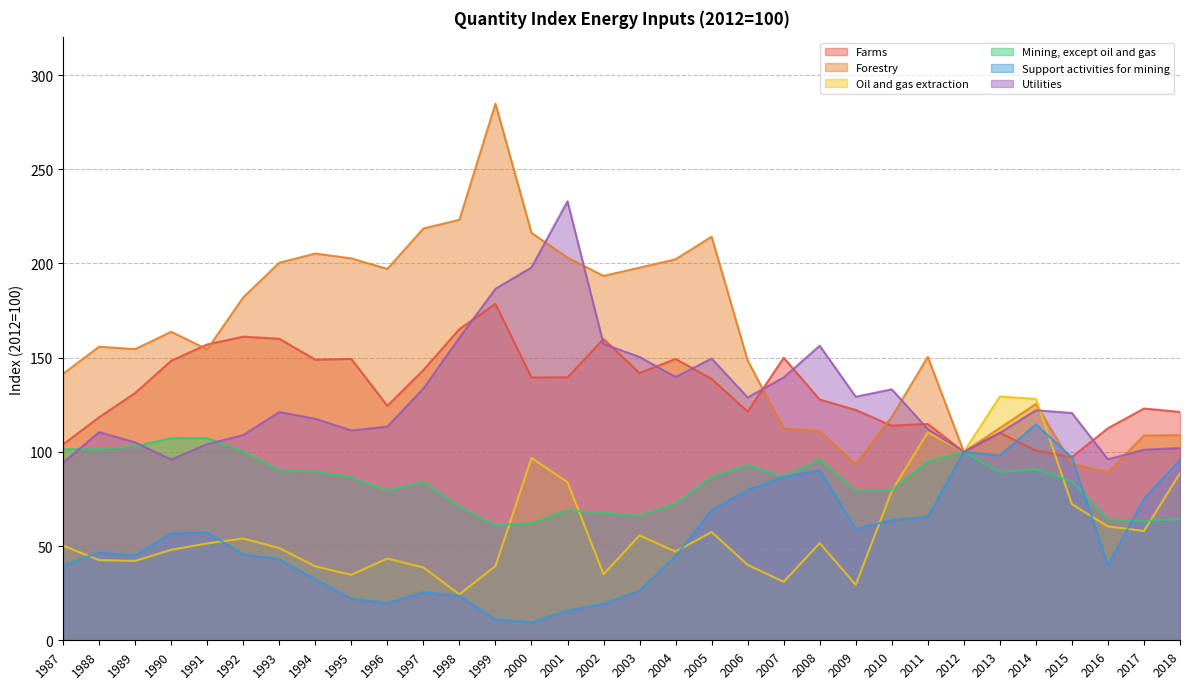

Which series has the largest range (max minus min)?

Forestry